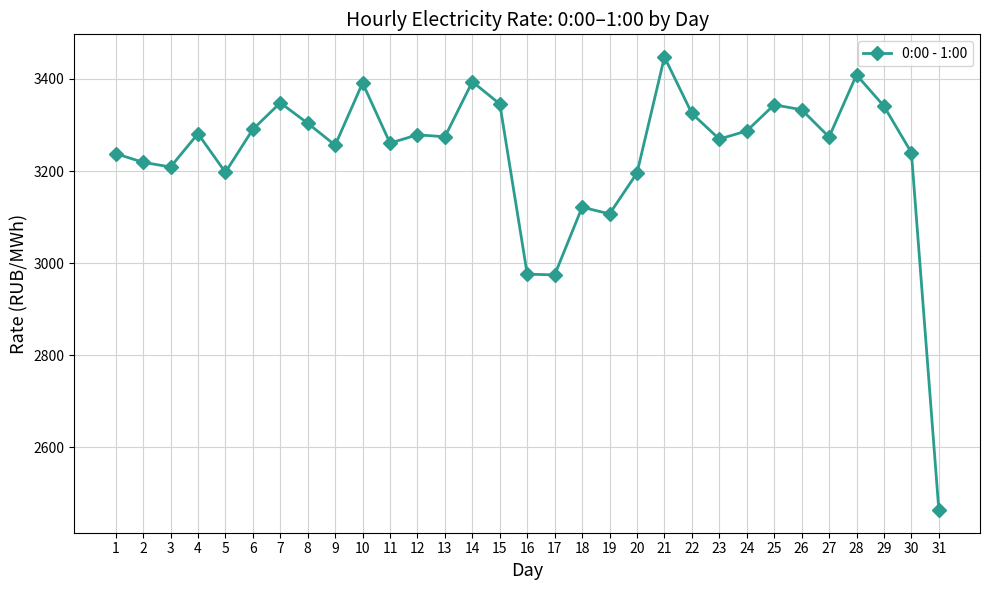

What is the approximate value at 2?

3219.1